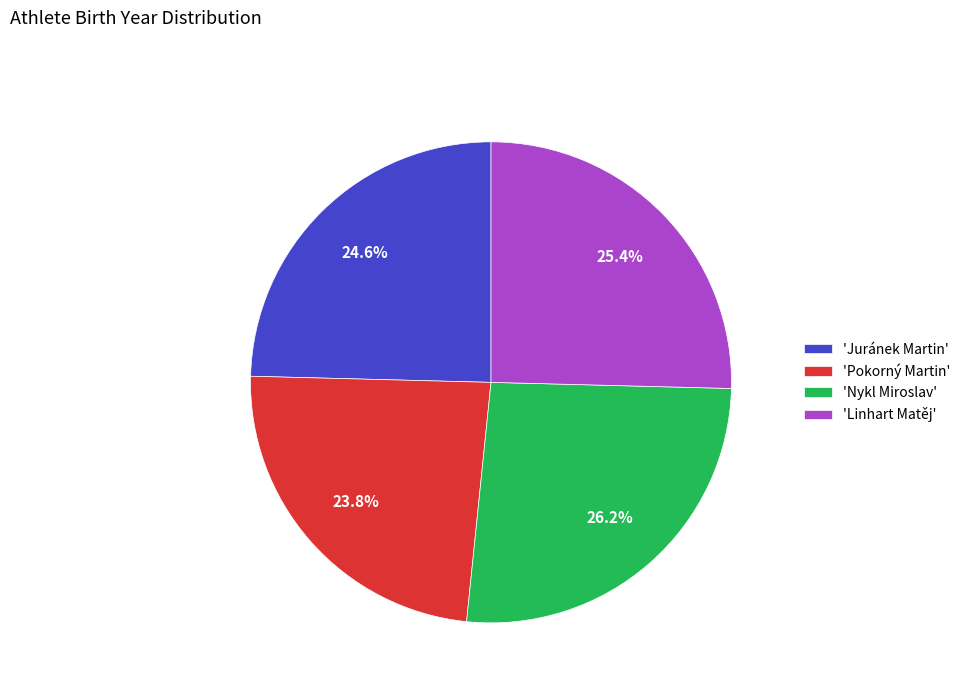

Which category has the biggest portion of the pie?

'Nykl Miroslav'